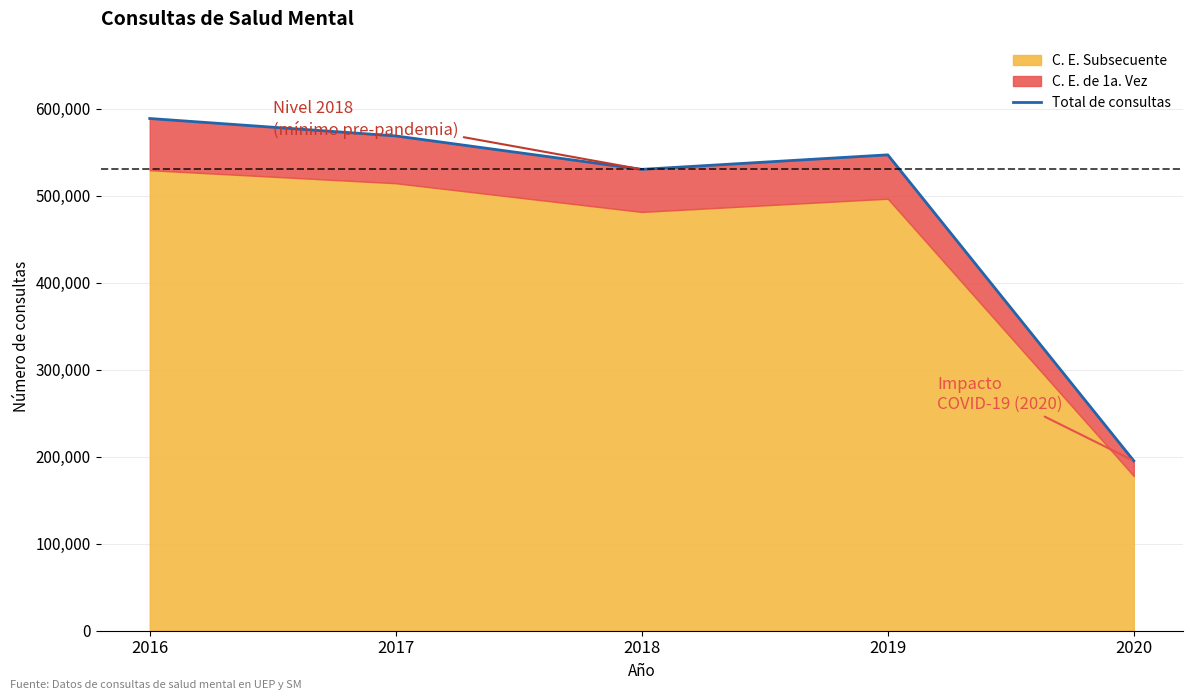

Rank the categories by value from highest to lowest.

2016, 2017, 2019, 2018, 2020